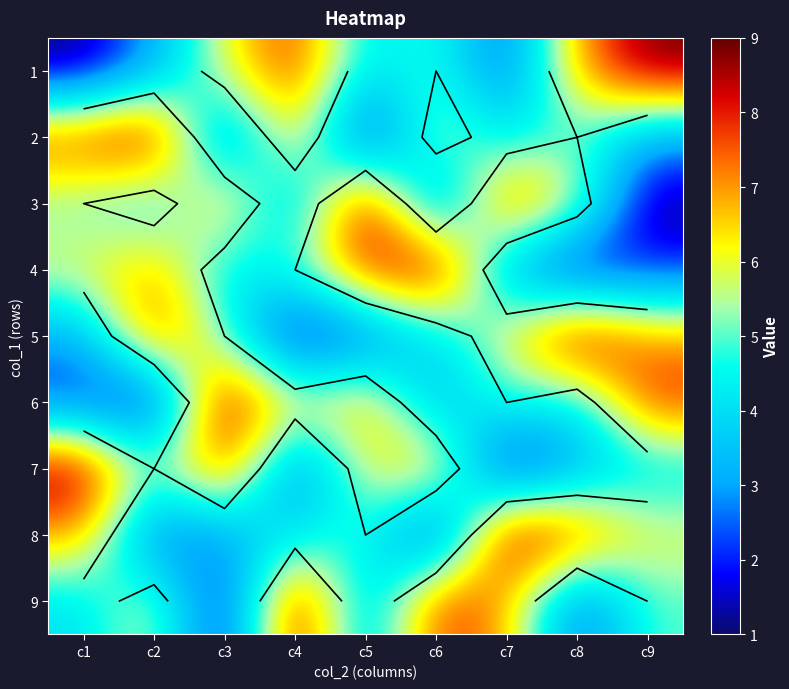

Count the number of categories in the chart.

9